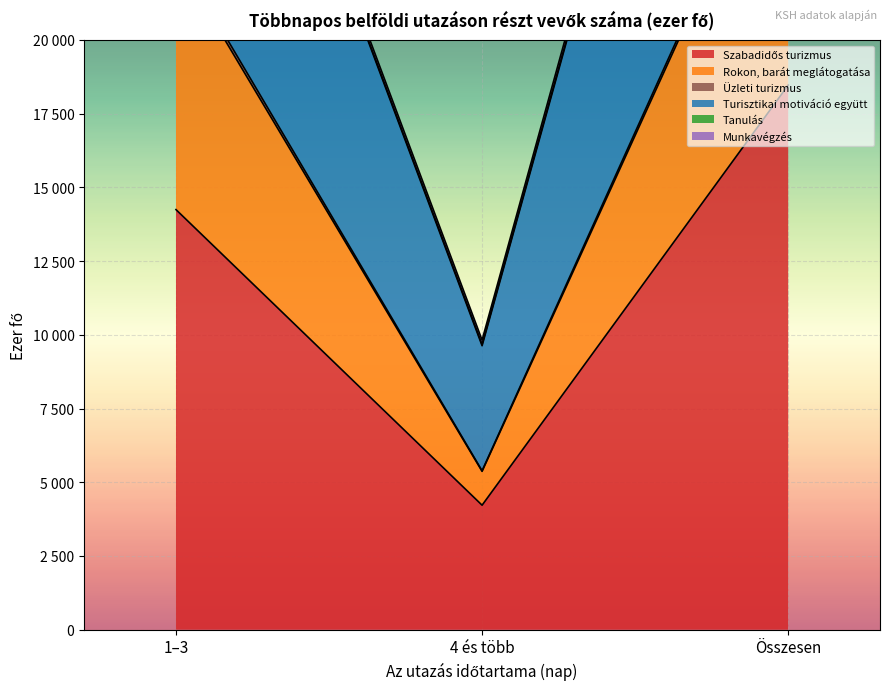

What value does the Üzleti turizmus series have at 1–3, to the nearest 100?

22800